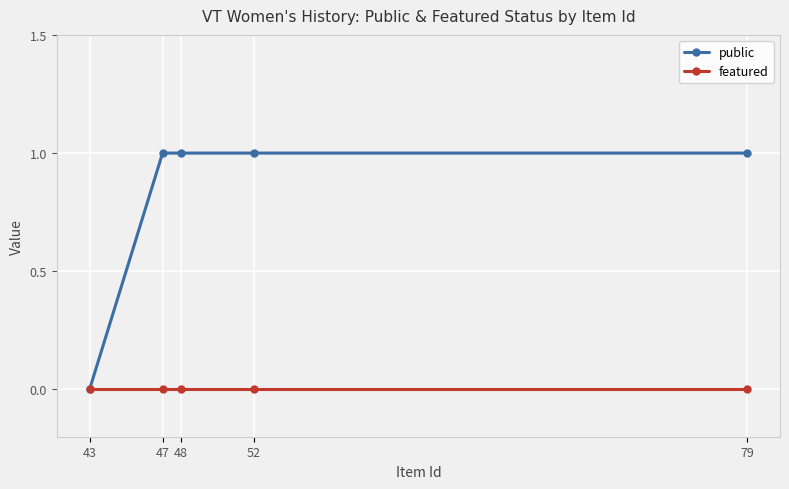

At 52, list the series in order from smallest to largest.

featured, public